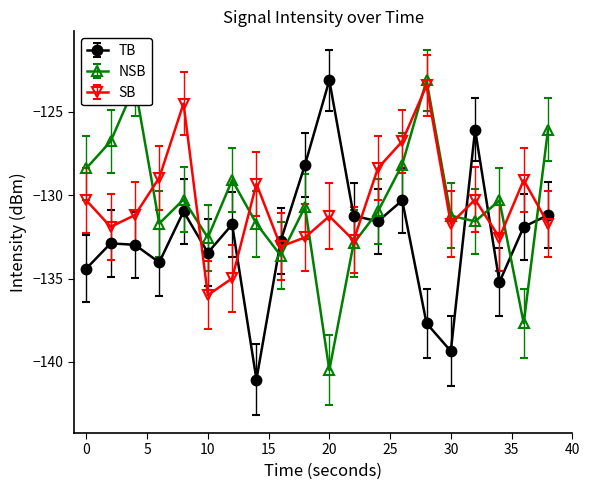

What is the greatest value displayed?

-123.1